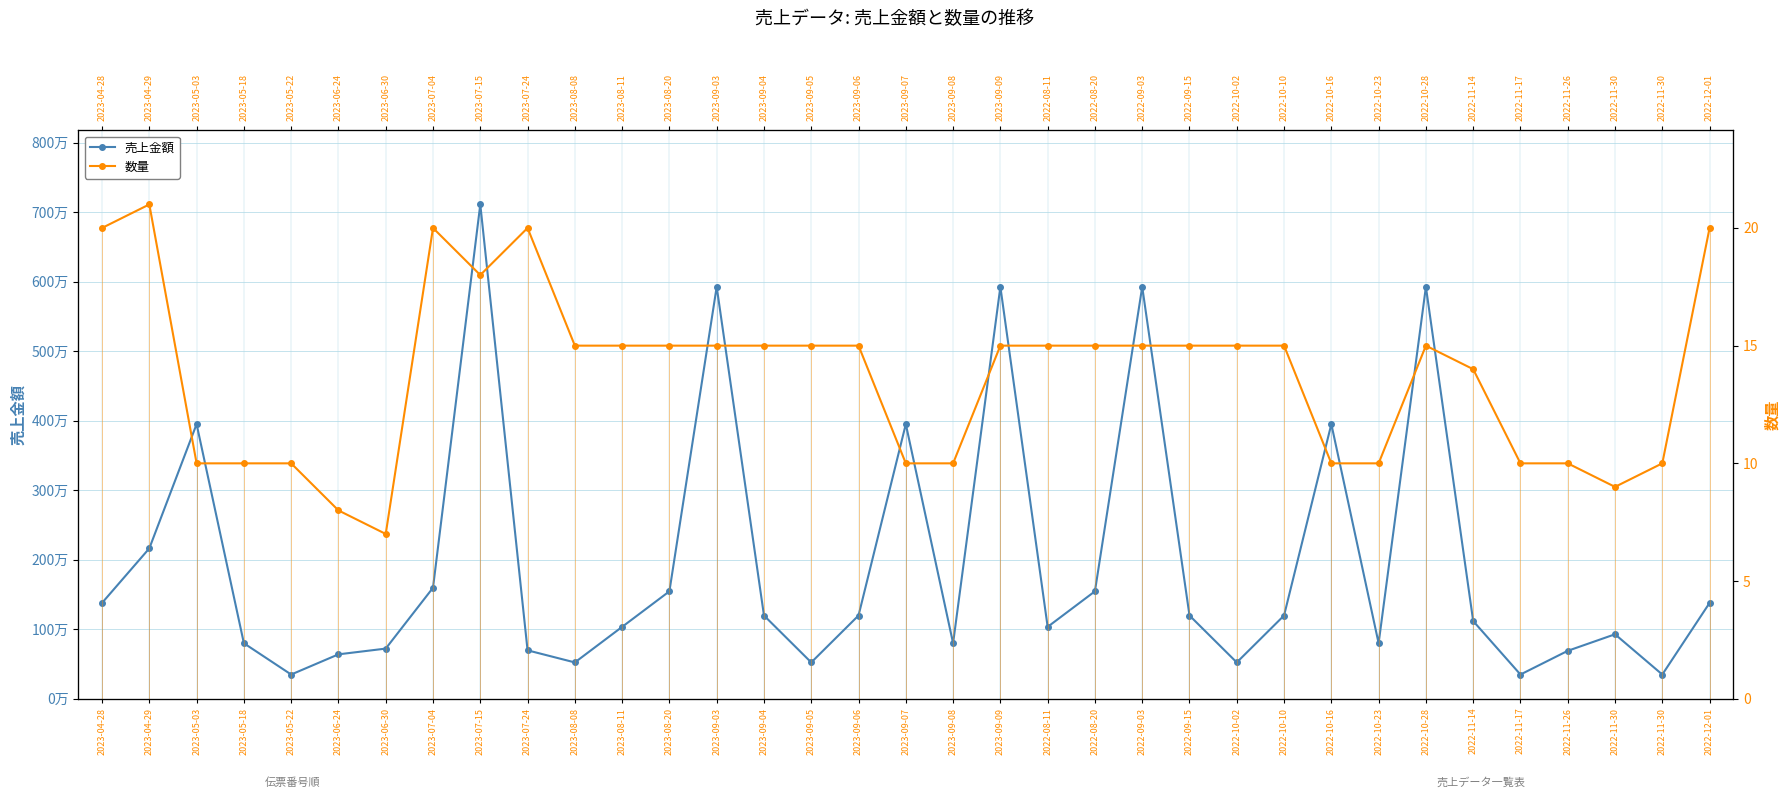

Which category has the lowest value across all series?

2023-06-30